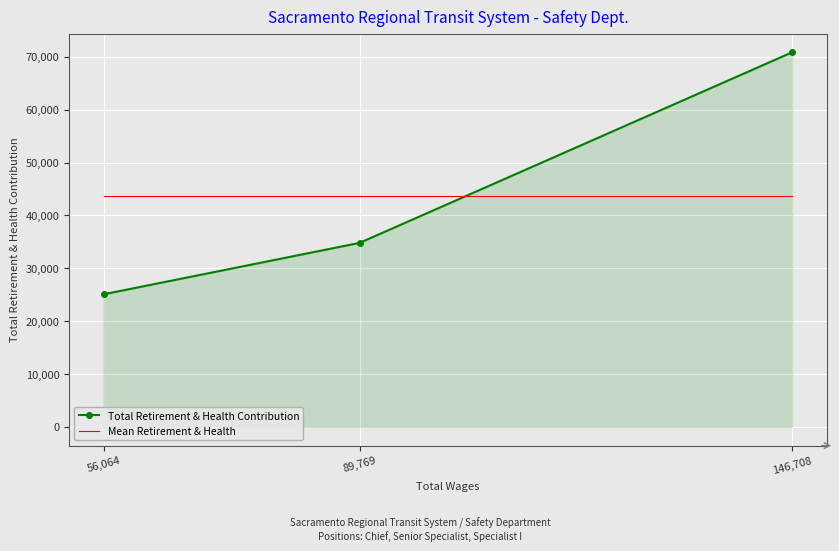

Rank the series at 89,769 from highest to lowest value.

Mean Retirement & Health, Total Retirement & Health Contribution